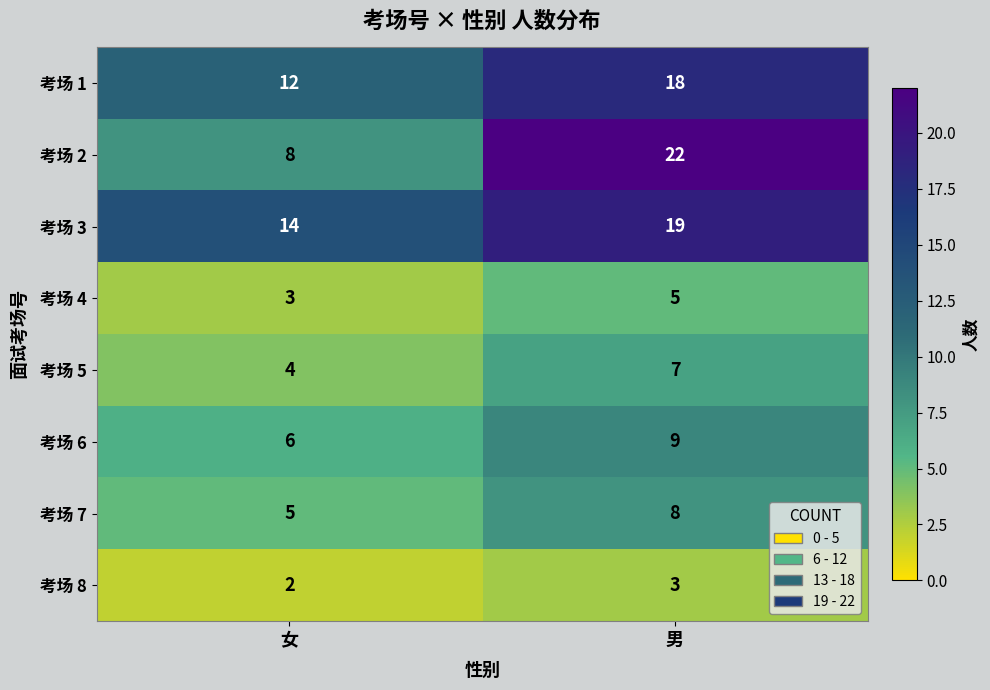

What is the maximum value for 考场 3?

19